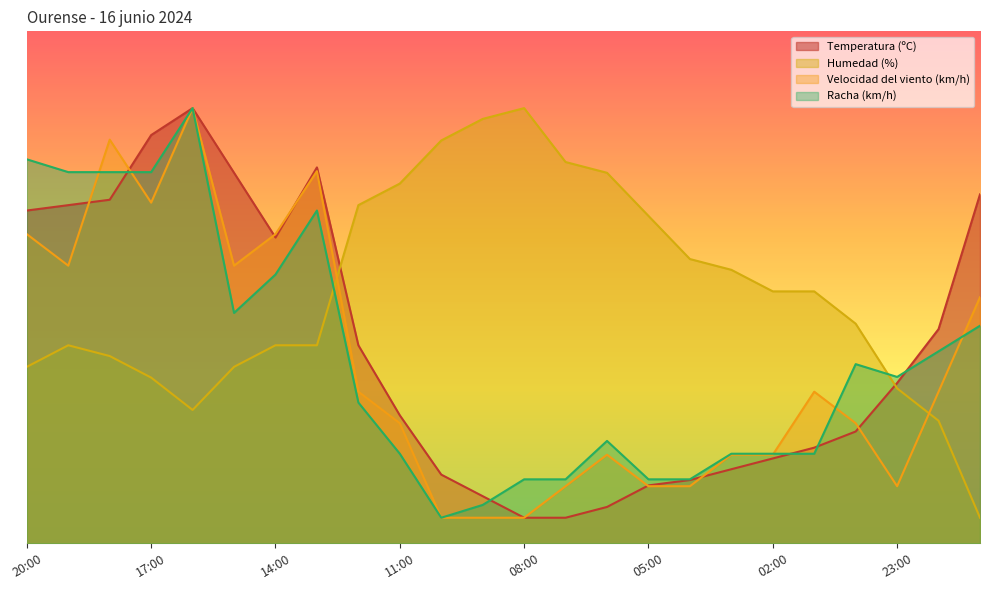

Where does the Velocidad del viento (km/h) series first go above 29?

20:00